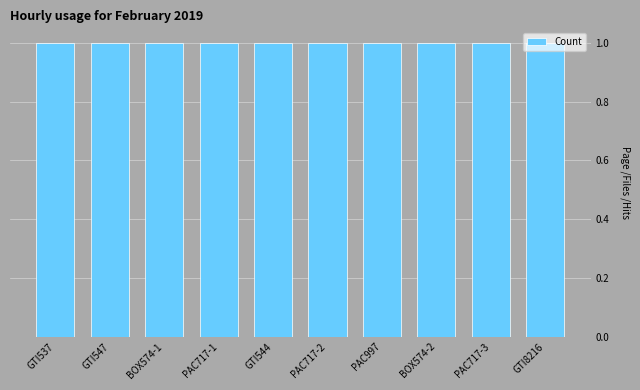

Is it true that the value at PAC717 is 1?

True